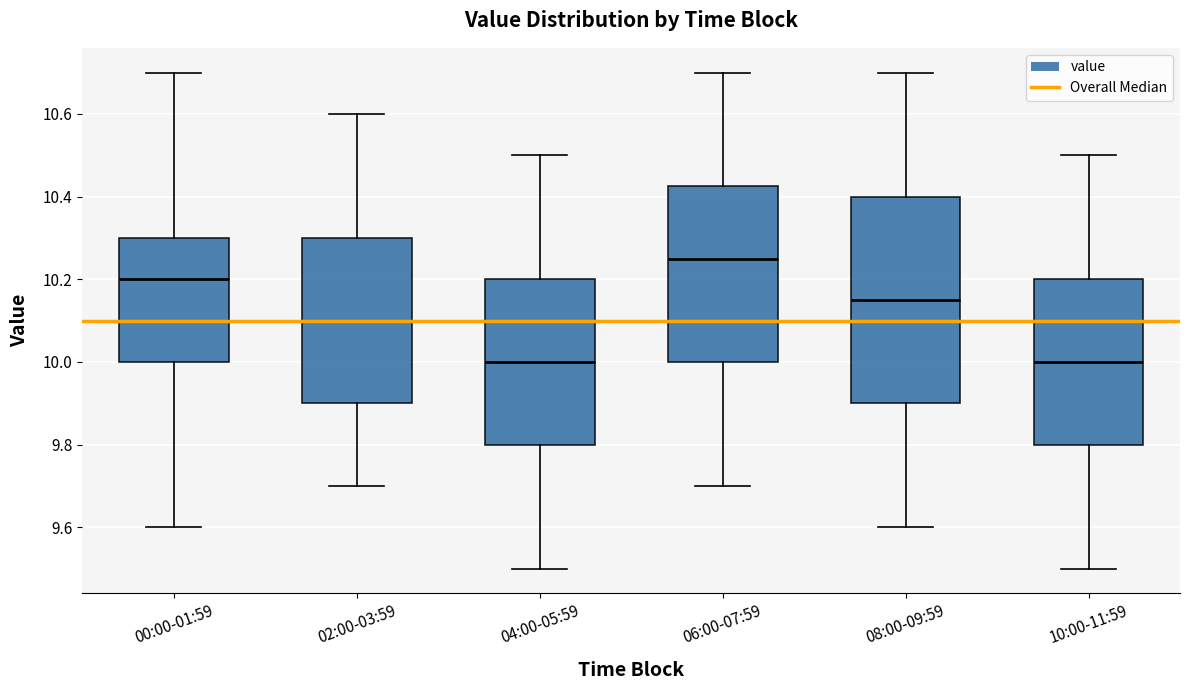

Where is the upper edge of the box for 02:00-03:59 on the y-axis? The values are not printed on the chart, so give them approximately, as read against the axis.

10.30